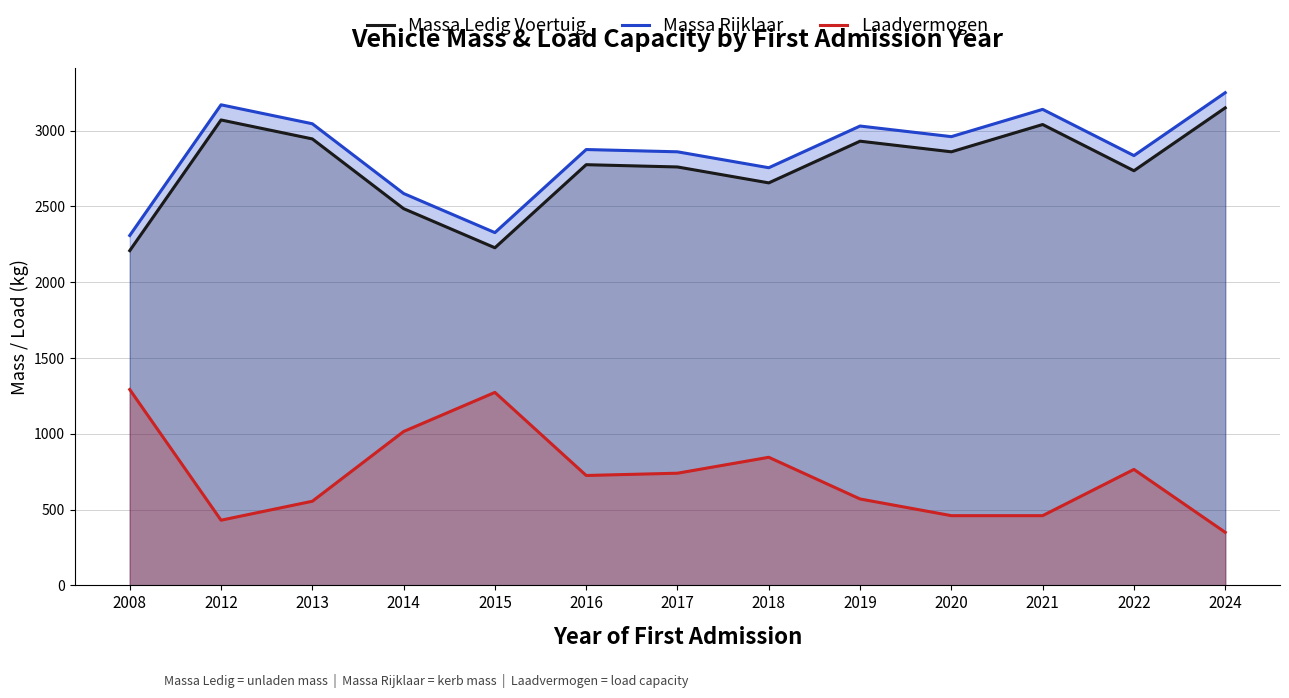

Rank the series at 2012 from highest to lowest value.

Massa Rijklaar, Massa Ledig Voertuig, Laadvermogen